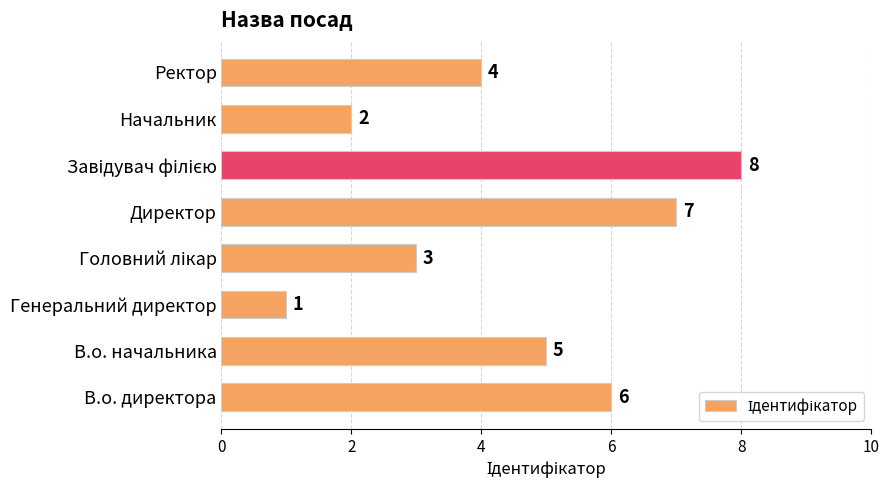

At which category does the chart reach its minimum across all series?

Генеральний директор